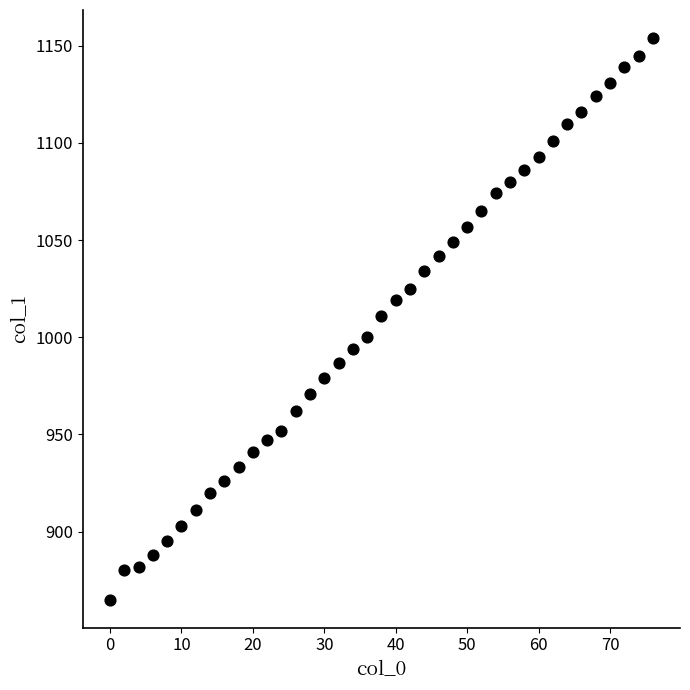

What is the range of Y values (max minus min)?

289